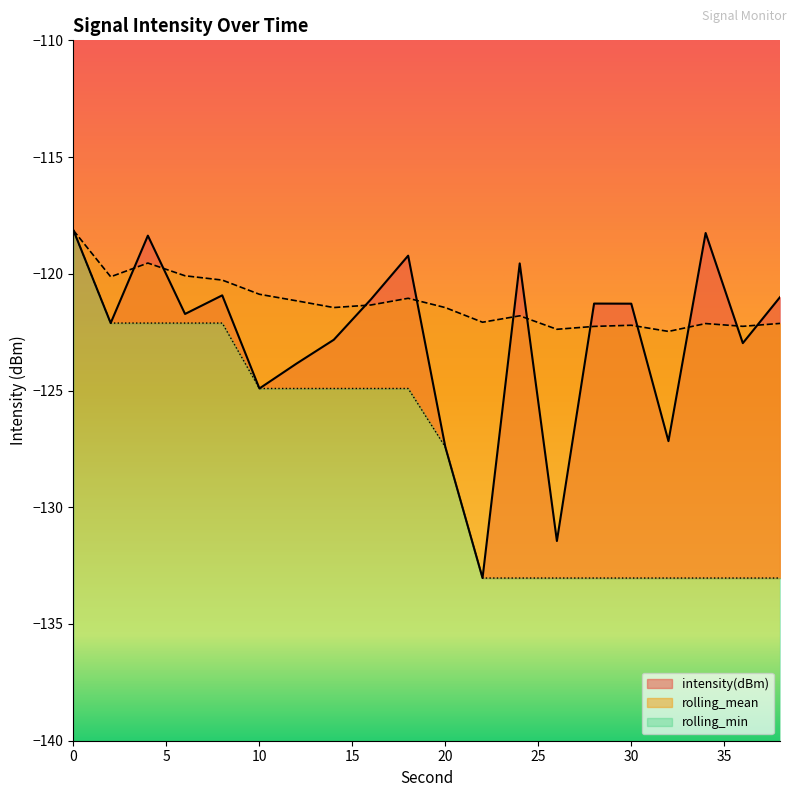

Between 28 and 36, which series saw the biggest shift?

intensity(dBm)